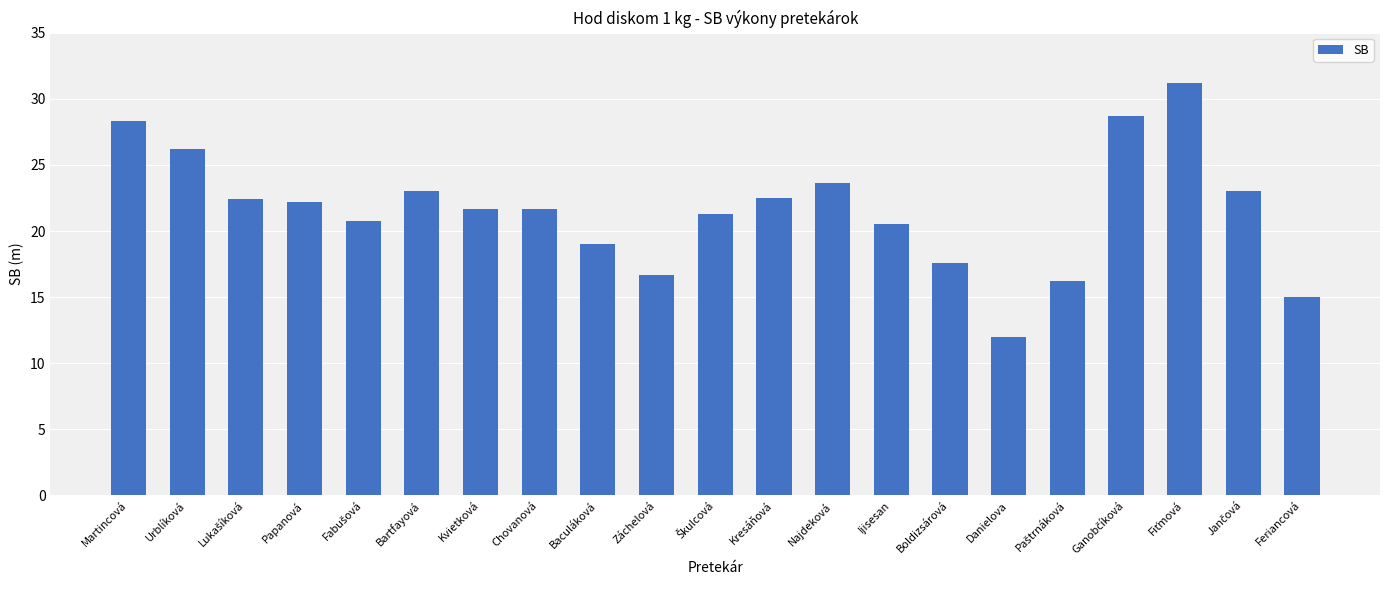

What is the change in value from Martincová to Bartfayová?

-5.3